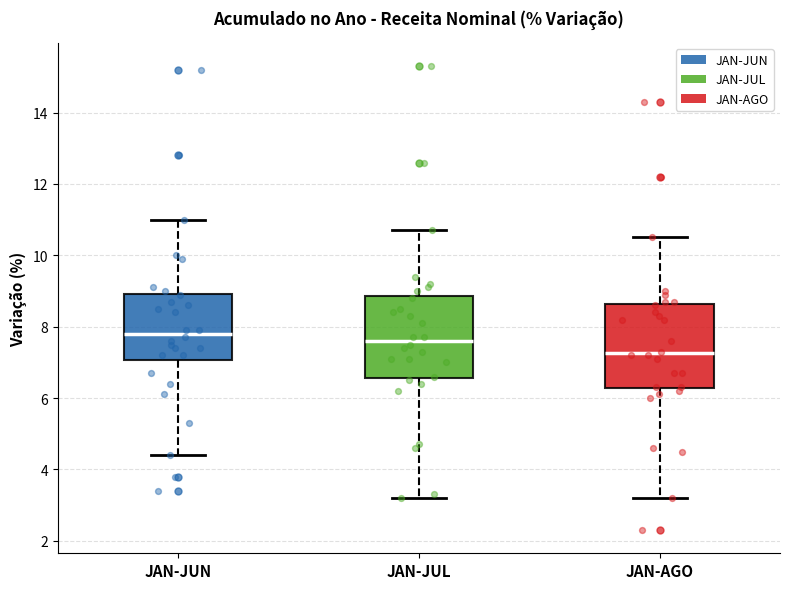

Reading left to right, read every box against the y-axis: the position of its median line, the range the box covers, and the ends of its whiskers. The values are not printed on the chart, so give them approximately, as read against the axis.

JAN-JUN: median 7.8, box 7.0 to 9.0, whiskers 4.4 to 11.0
JAN-JUL: median 7.6, box 6.6 to 8.8, whiskers 3.2 to 10.8
JAN-AGO: median 7.2, box 6.2 to 8.6, whiskers 3.2 to 10.6